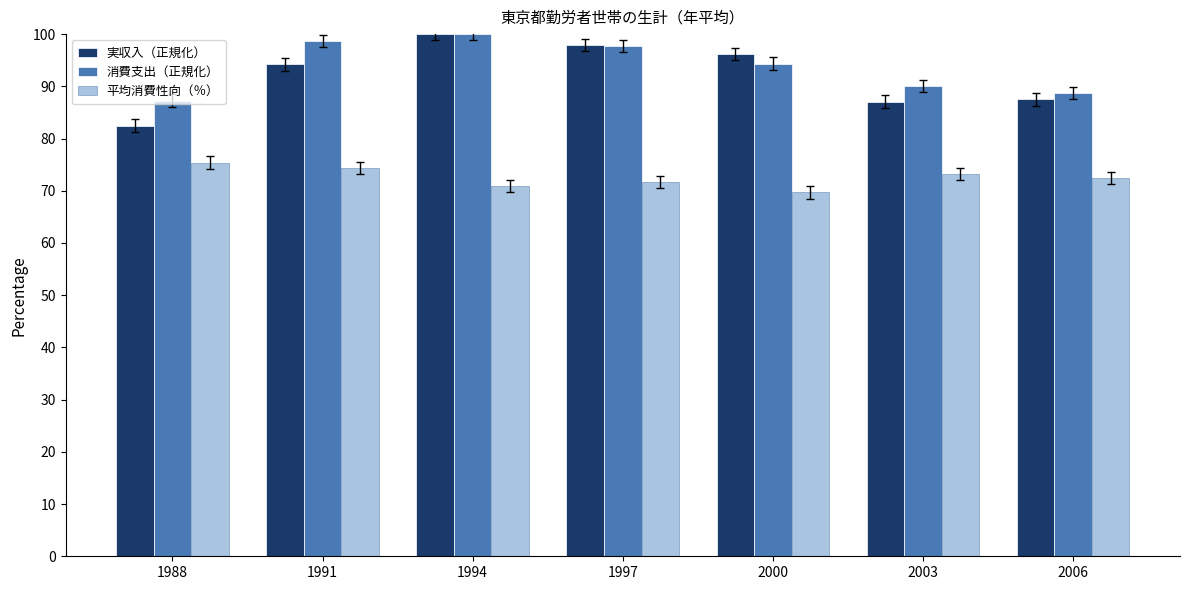

Reading left to right, what are all the values shown in this chart?

実収入（正規化）: 1988=82.5	1991=94.2	1994=100.0	1997=98.0	2000=96.2	2003=87.1	2006=87.5
消費支出（正規化）: 1988=87.3	1991=98.7	1994=100.0	1997=97.7	2000=94.3	2003=90.1	2006=88.7
平均消費性向（％）: 1988=75.4	1991=74.4	1994=70.9	1997=71.7	2000=69.7	2003=73.2	2006=72.4